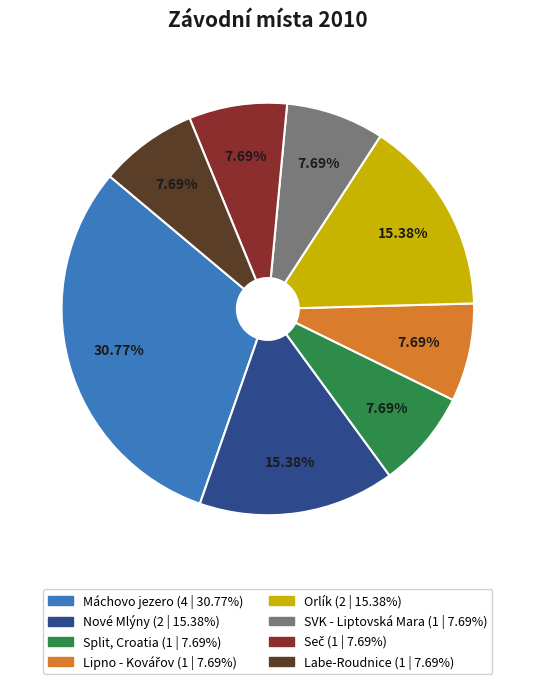

Which category has the biggest portion of the pie?

Máchovo jezero